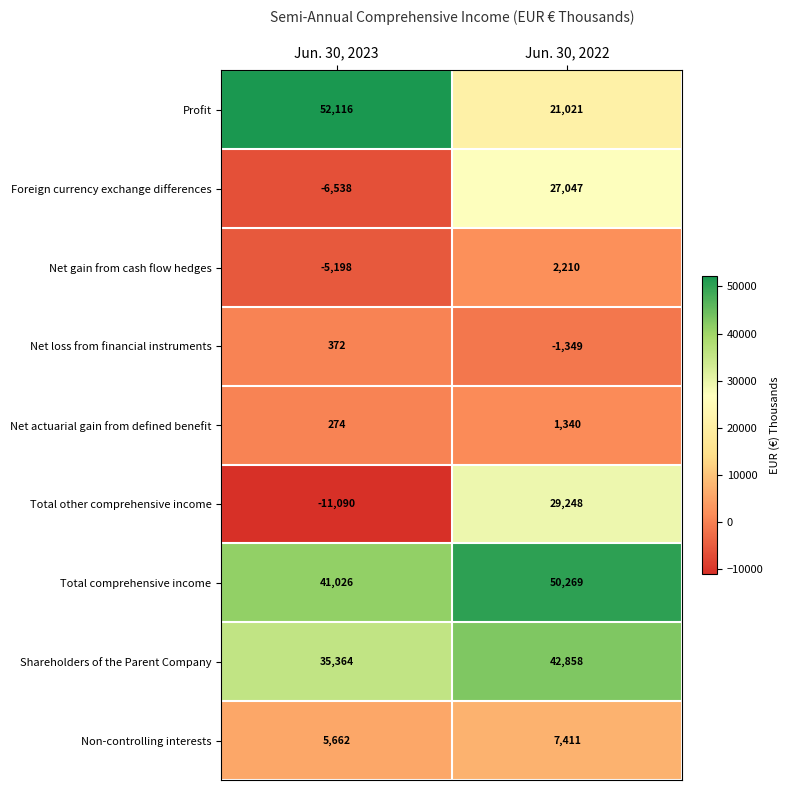

What is the difference between the highest and lowest values at Jun. 30, 2023?

63206